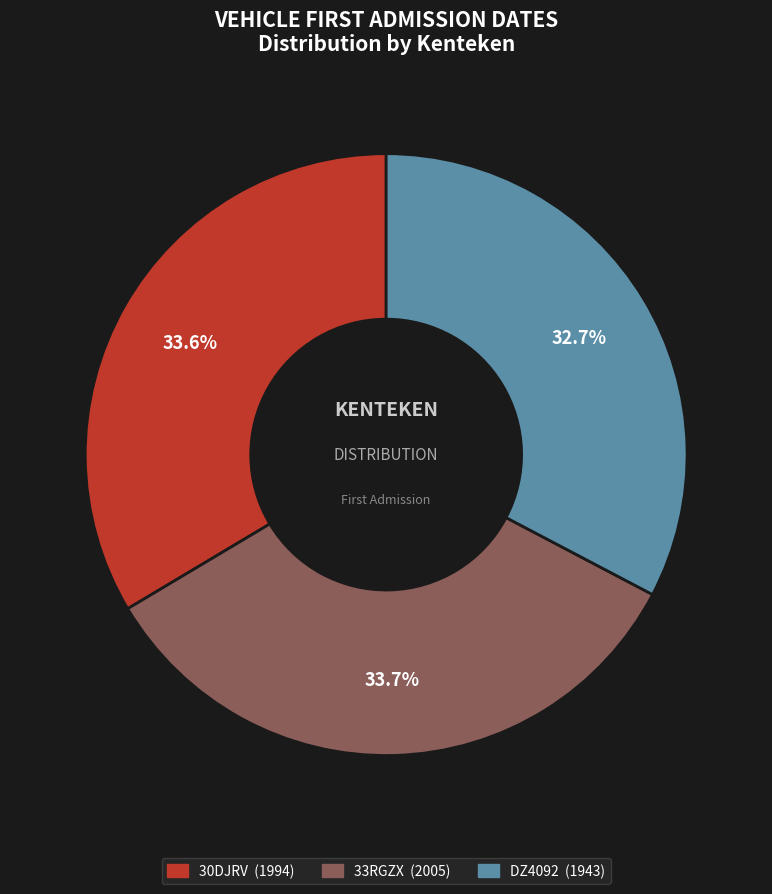

What percentage do DZ4092 and 30DJRV together represent?

66.3%